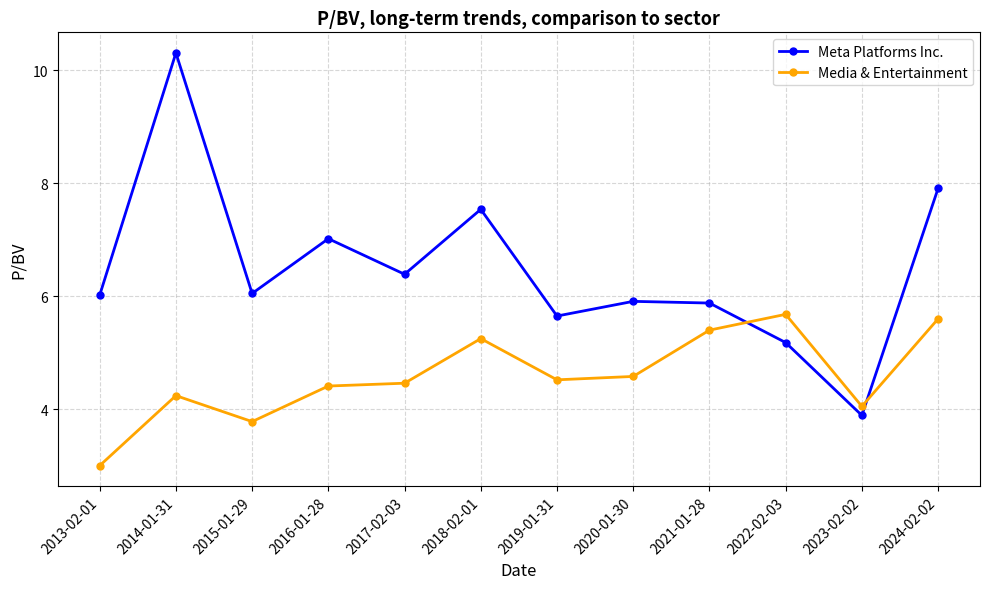

Is it true that Meta Platforms Inc. equals 6.0 at 2013-02-01?

True